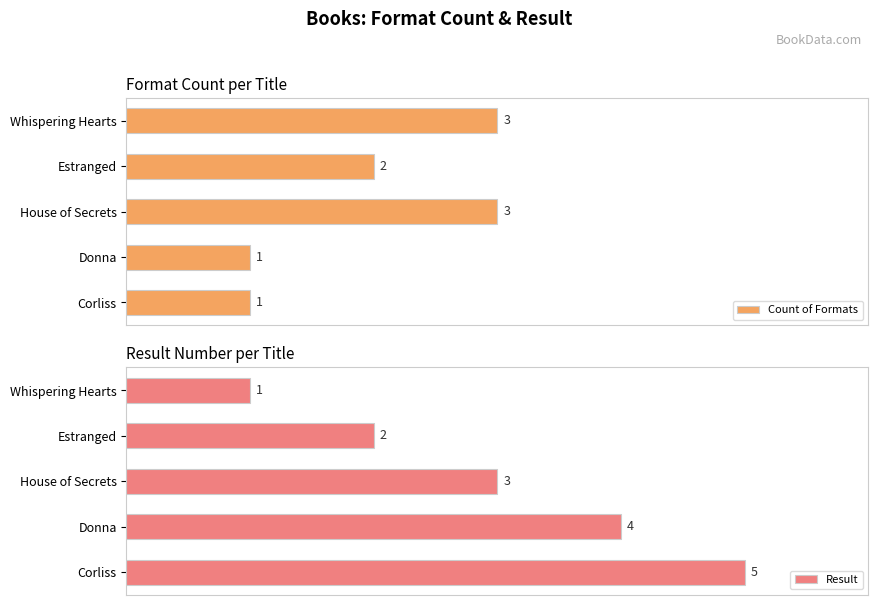

At which label does Result reach its minimum?

Whispering Hearts